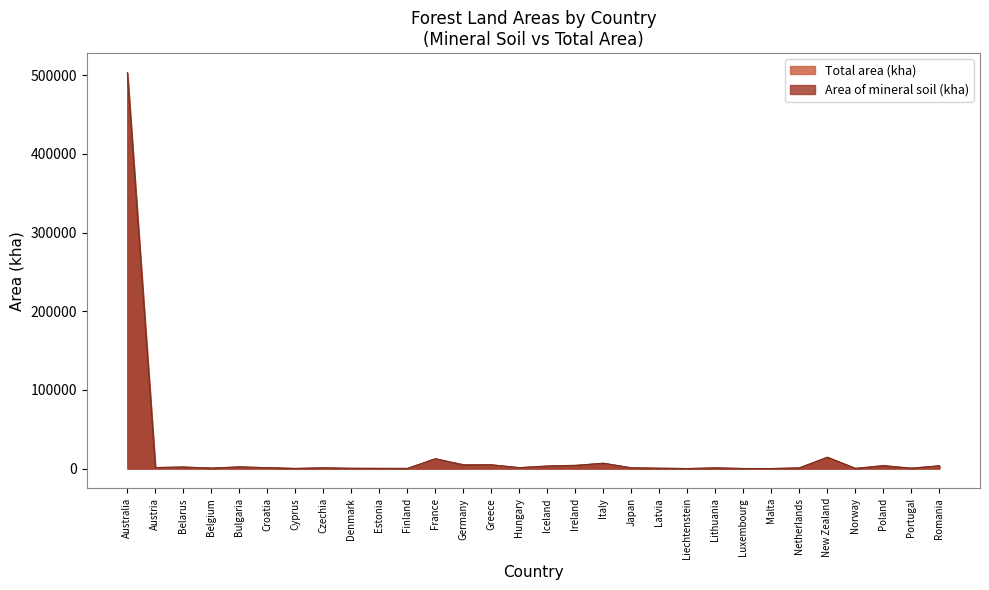

Reading left to right, list all the values displayed in this chart.

Area of mineral soil (kha): 502888.6	1254.1	1923.3	560.7	2086.6	1093.4	130.3	903.7	281.3	189.8	126.7	12409.9	4185.7	4732.3	1127.1	3054.2	3815.0	6748.7	862.2	410.9	4.3	784.0	65.7	9.9	714.0	14279.4	202.3	3223.1	453.5	3497.6
Total area (kha): 502888.6	1267.0	1923.3	561.5	2086.6	1093.6	130.3	903.7	339.8	235.8	180.0	12468.5	5036.3	4732.3	1127.1	3318.0	4147.6	6750.8	917.5	445.0	4.3	839.4	65.7	9.9	931.9	14443.2	204.2	3938.8	453.5	3502.6